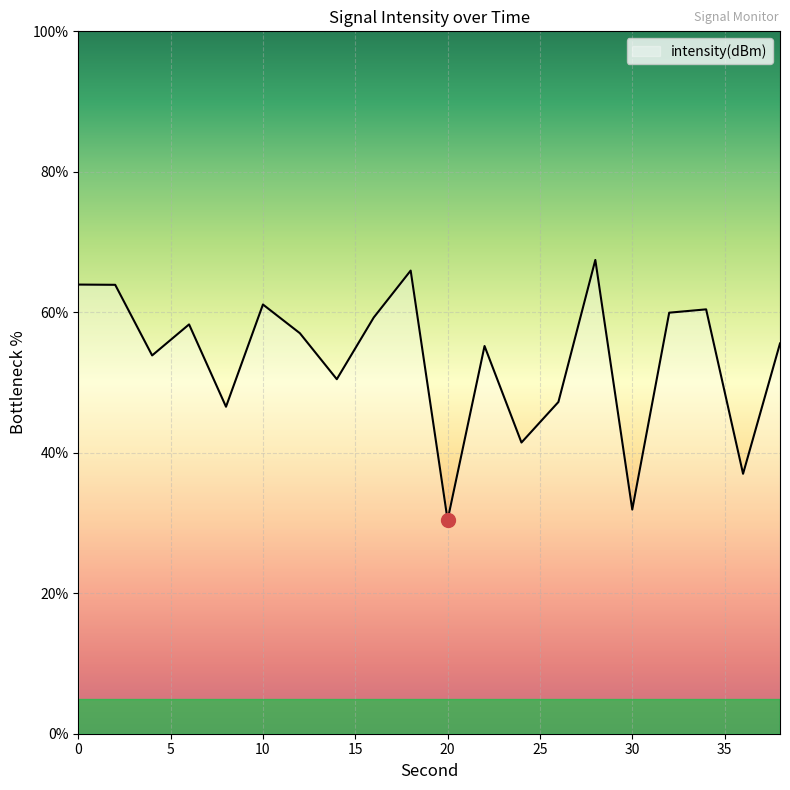

How many values are below 57?

10